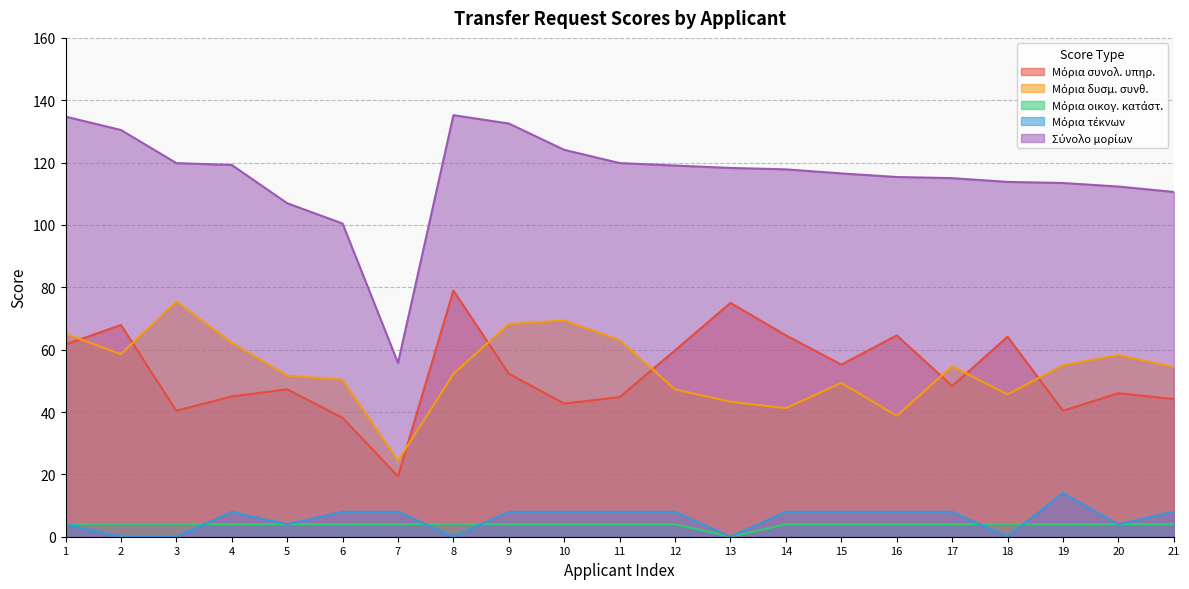

List the series in order of their peak value, highest first.

Σύνολο μορίων, Μόρια συνολ. υπηρ., Μόρια δυσμ. συνθ., Μόρια τέκνων, Μόρια οικογ. κατάστ.